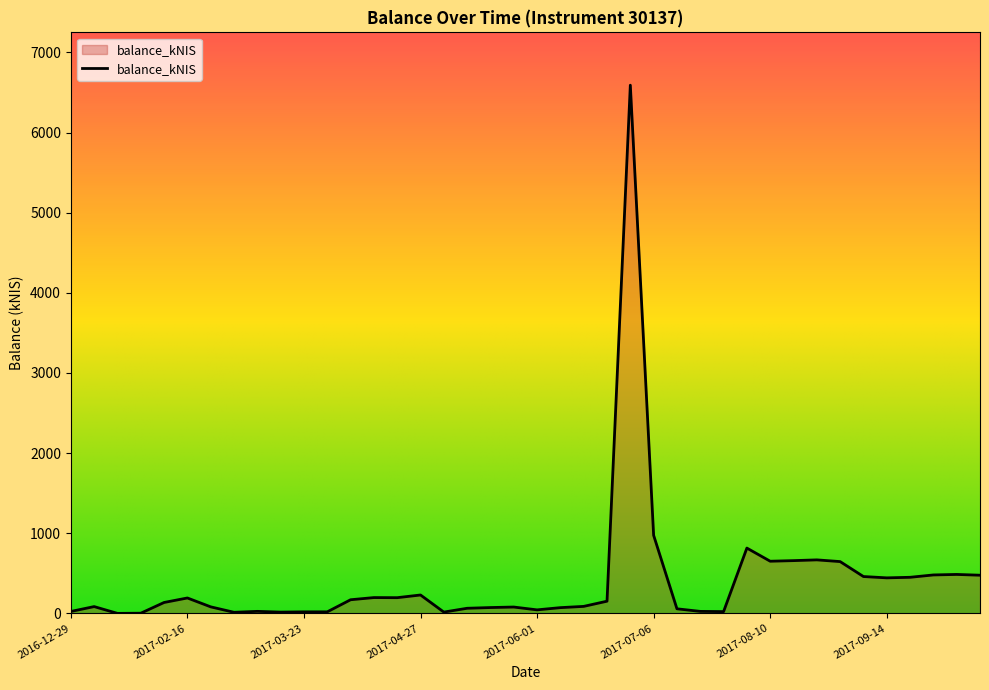

What is the difference between the maximum and minimum values?

6591.9